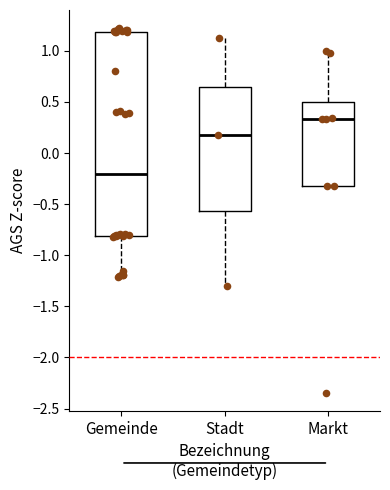

Where does the upper whisker of the box for Markt end on the y-axis? The values are not printed on the chart, so give them approximately, as read against the axis.

1.00